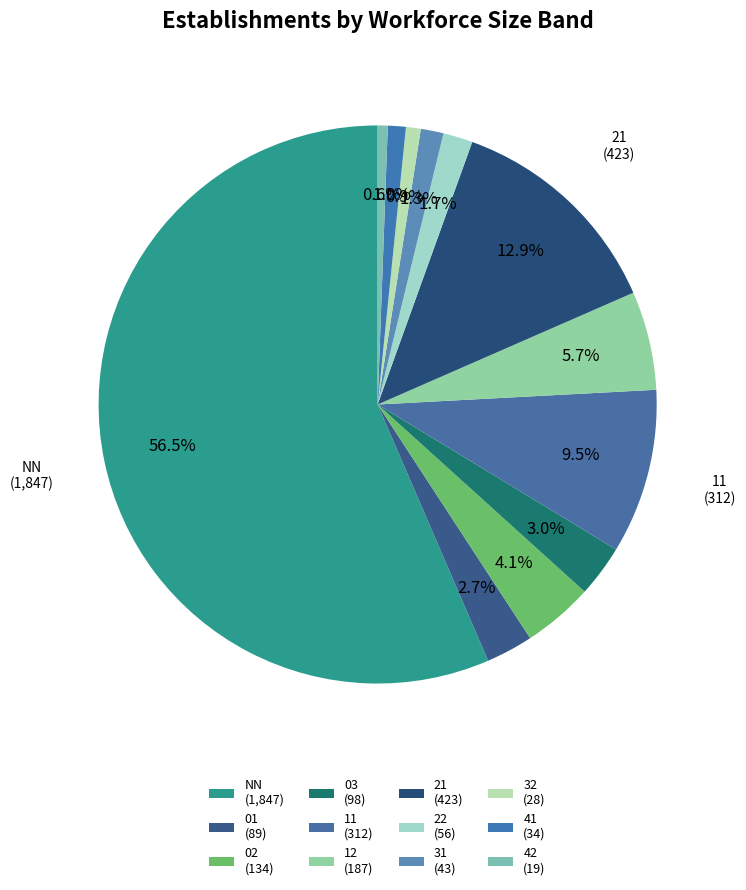

Which slice is the smallest?

42